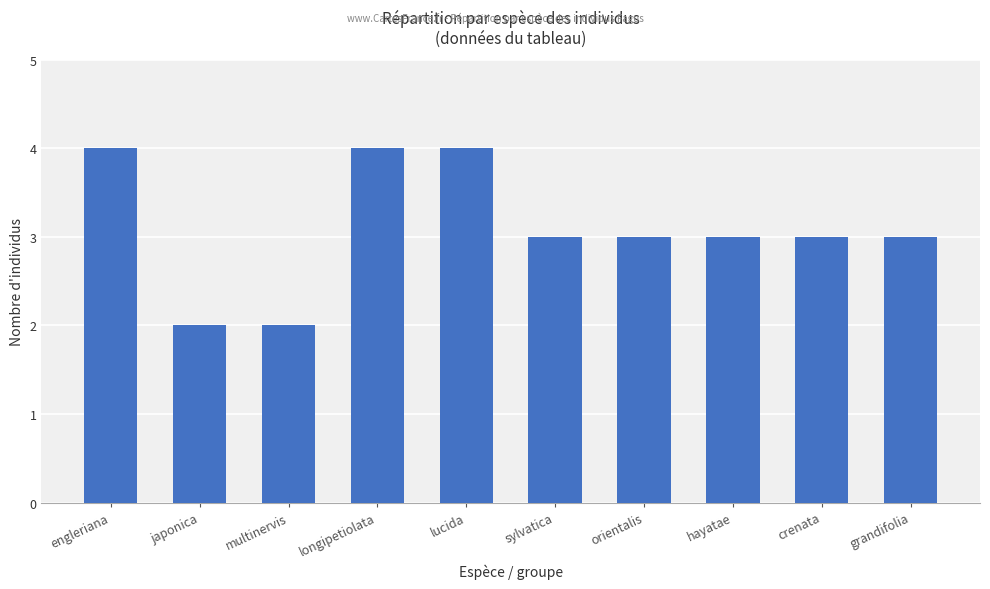

The value at orientalis is 1. True or false?

False